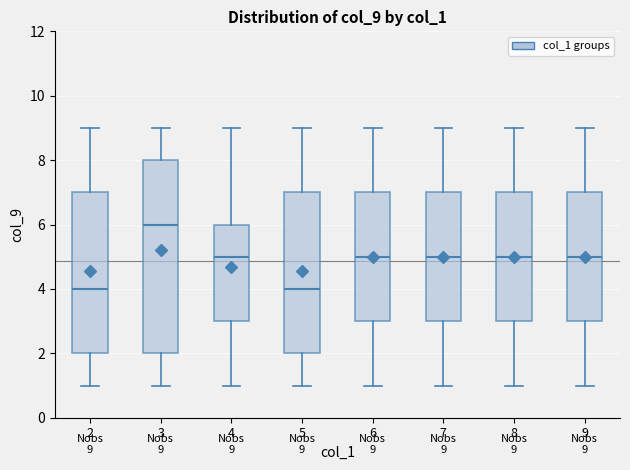

Which box is the tallest, from its lower edge to its upper edge?

3